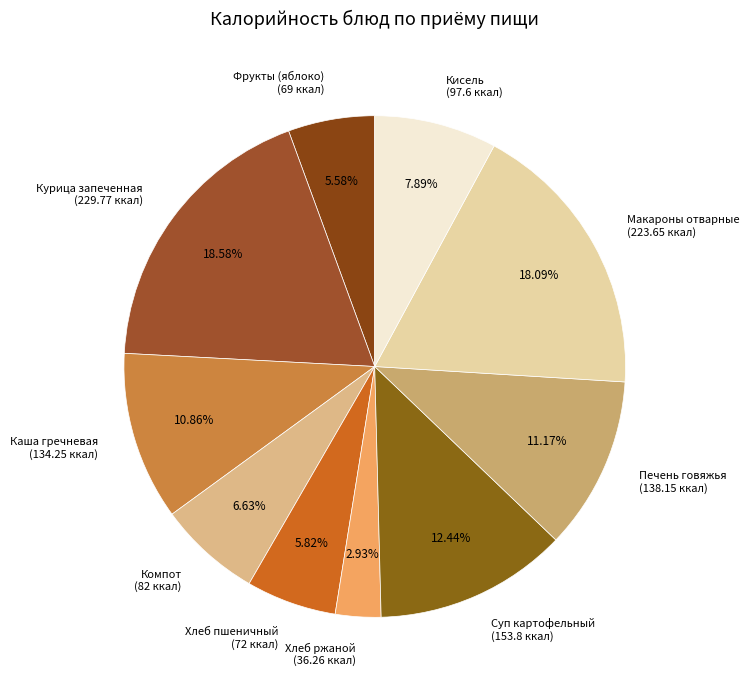

Count the number of slices in the pie.

10